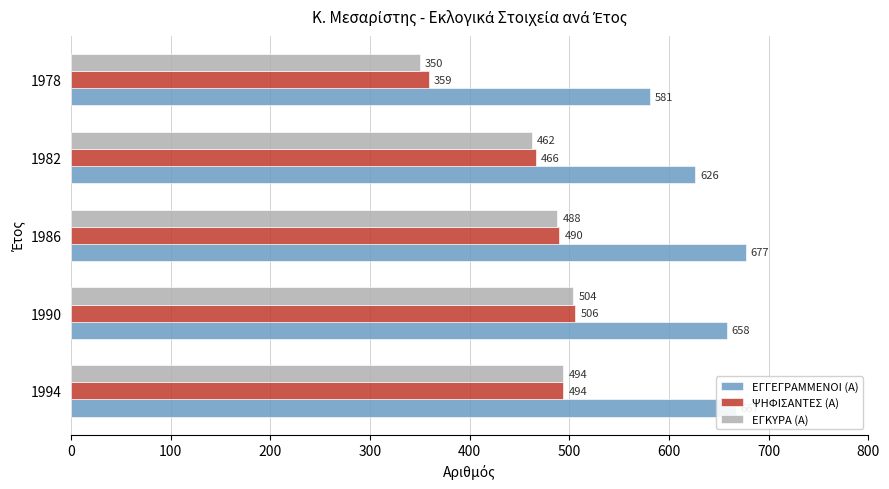

Which series has the largest total across all categories?

ΕΓΓΕΓΡΑΜΜΕΝΟΙ (Α)